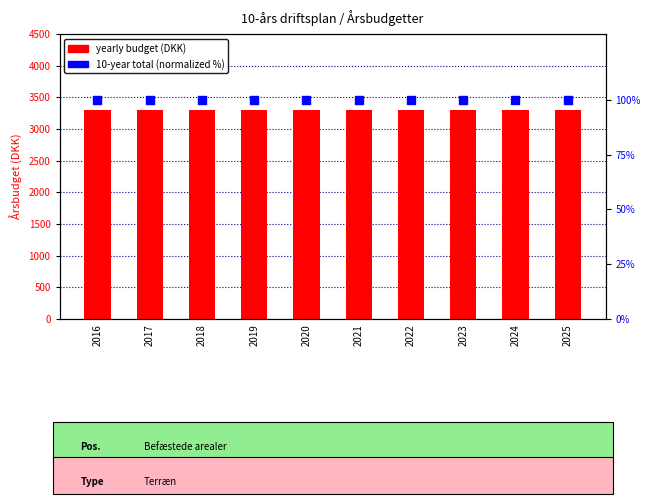

Which series has the largest total across all categories?

yearly budget (DKK)